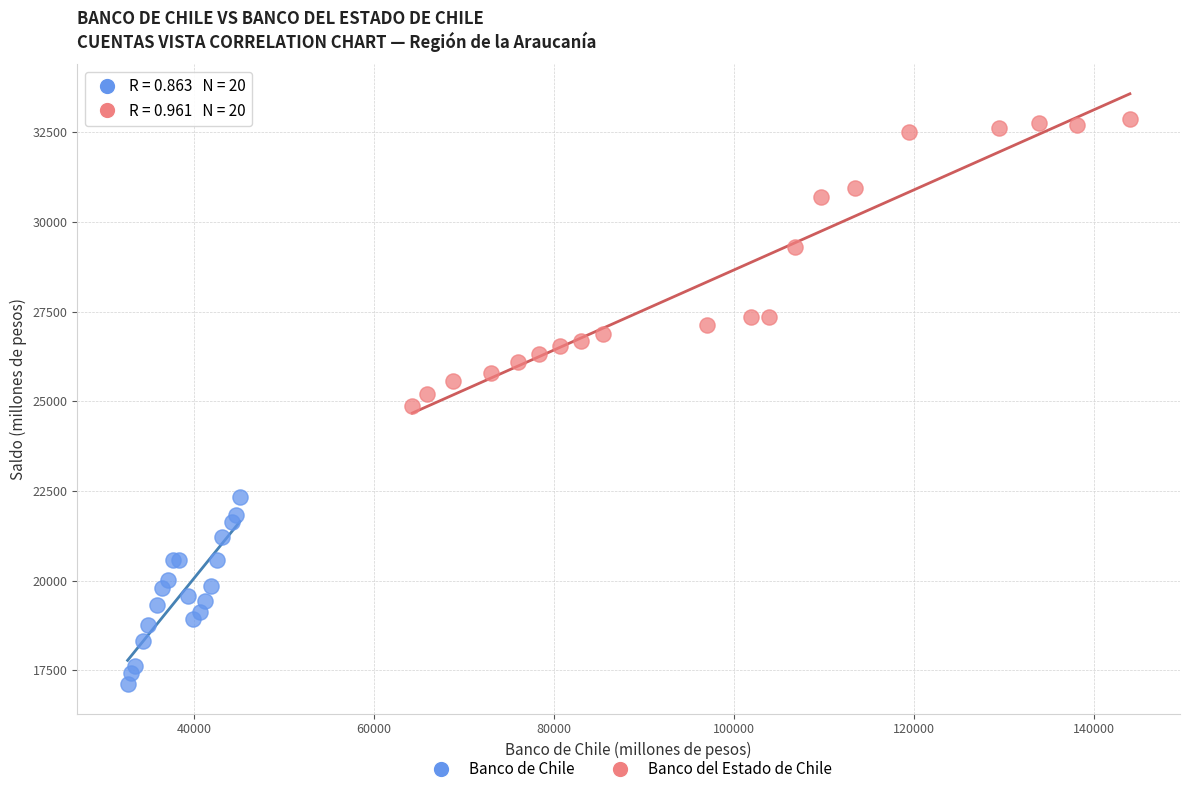

Which series has the widest spread of Y values?

Banco del Estado de Chile